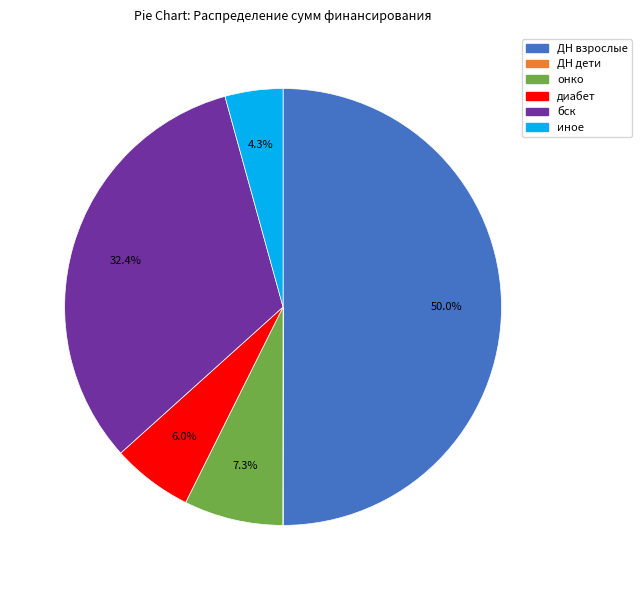

What is the largest slice in the pie chart?

ДН взрослые